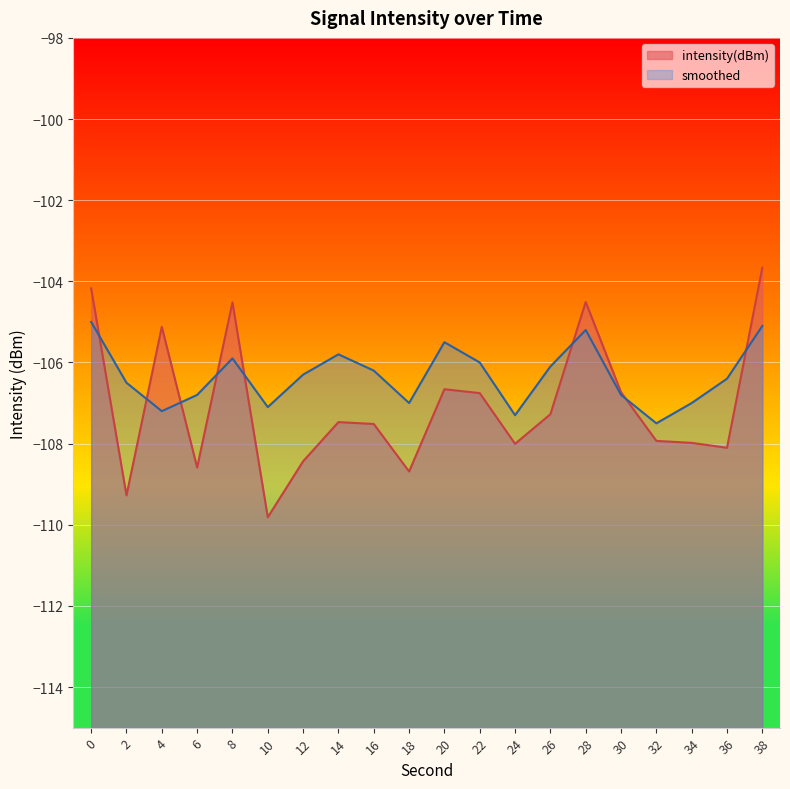

What is the difference between the smoothed values at 4 and 12?

0.9